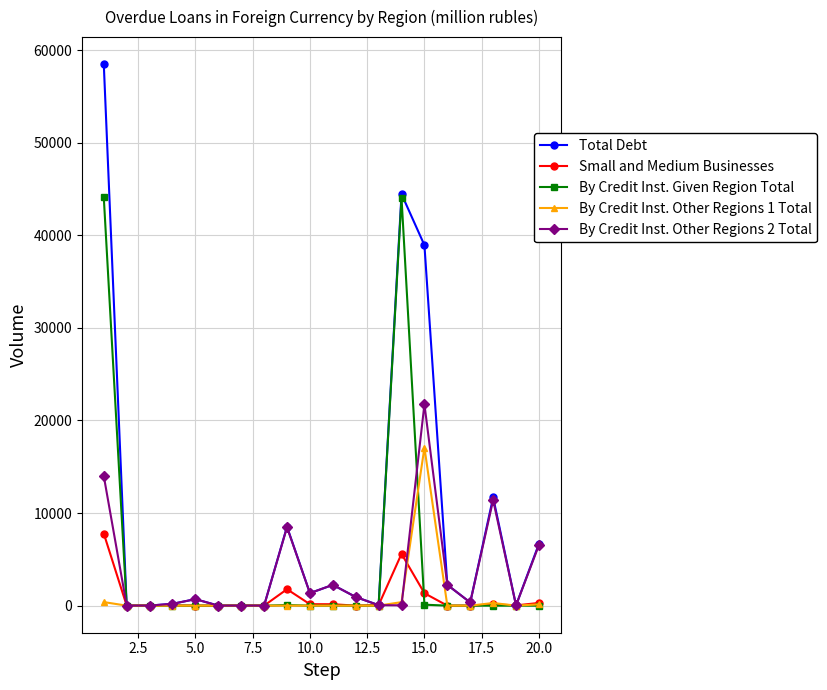

What is the highest value of the Total Debt series?

58478